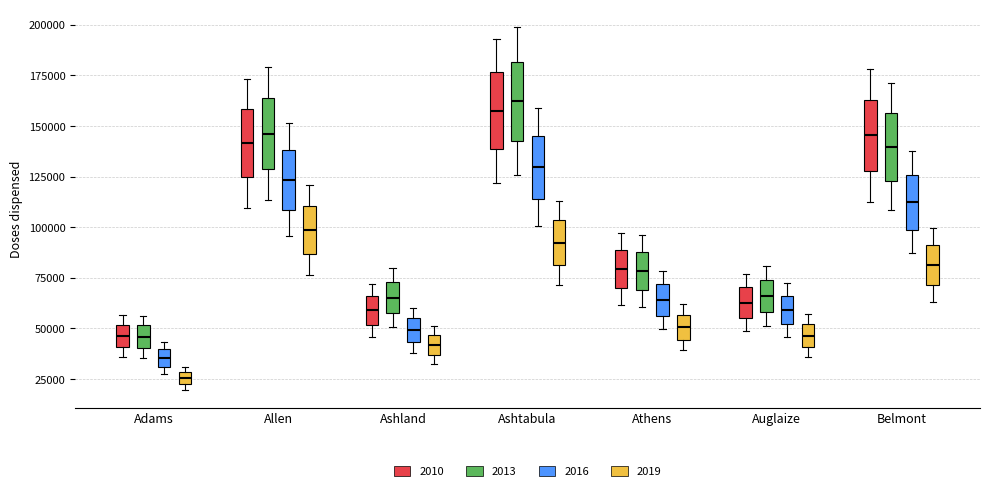

Where does the upper whisker of the box for Ashtabula (2016) end on the y-axis? The values are not printed on the chart, so give them approximately, as read against the axis.

160000